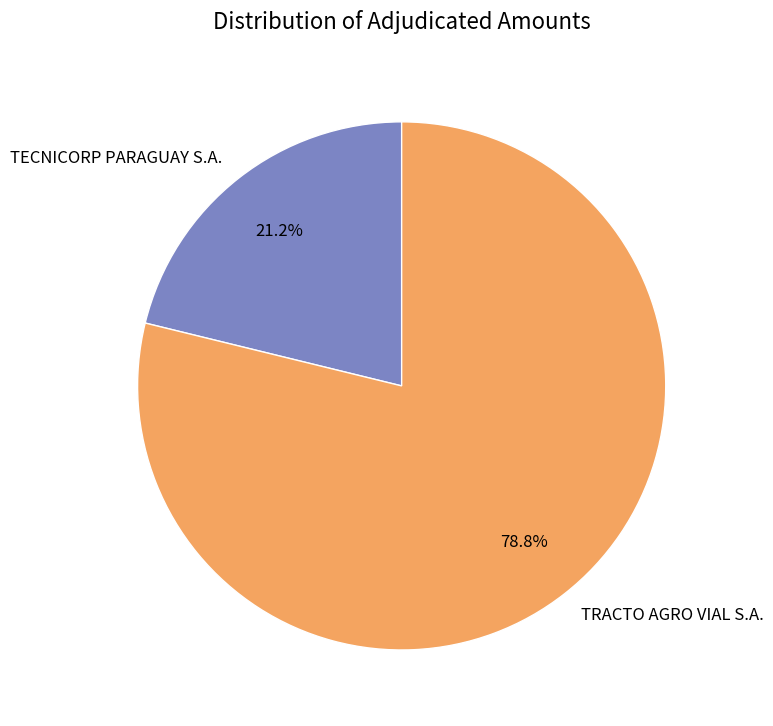

Is it true that TECNICORP PARAGUAY S.A. is 8% of the pie?

False